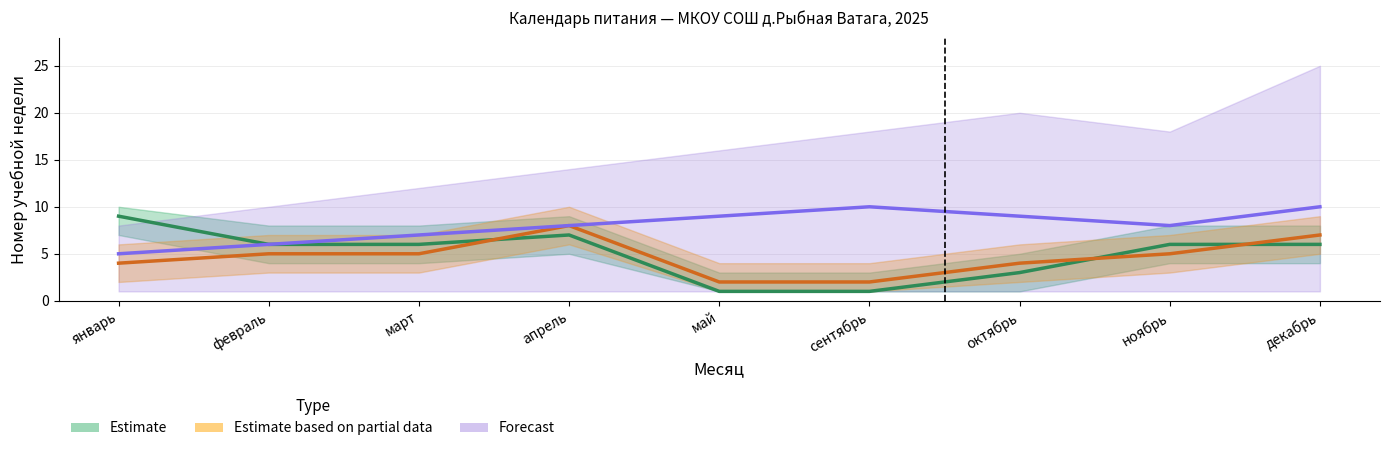

Which has a higher value, сентябрь or декабрь?

декабрь